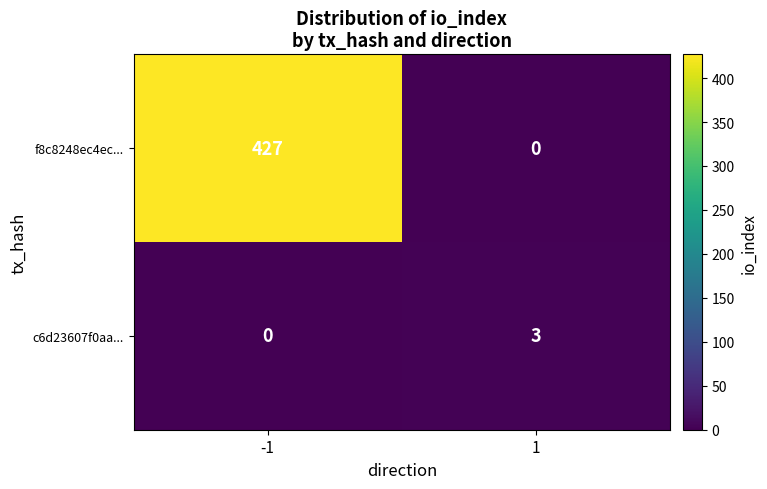

At how many categories does at least one series exceed 175?

1